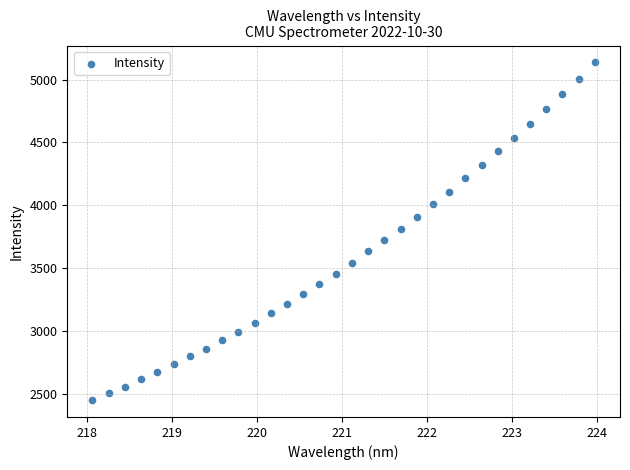

What is the range of Y values (max minus min)?

2688.5